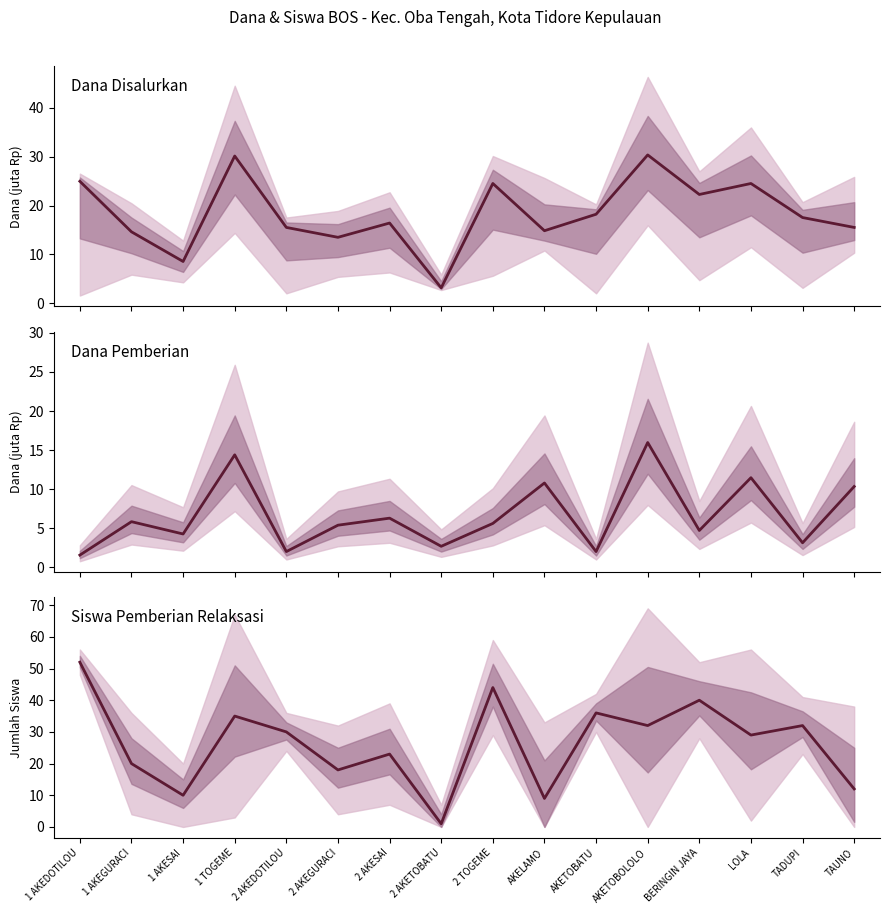

What value does the Dana Pemberian series have at 2 AKEGURACI?

5.4